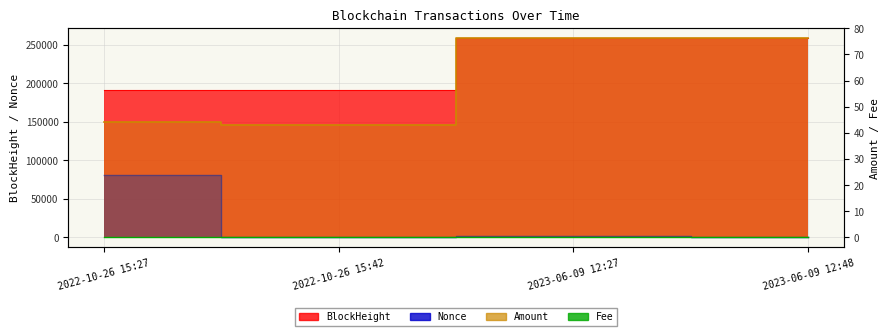

Which series has the largest total across all categories?

BlockHeight